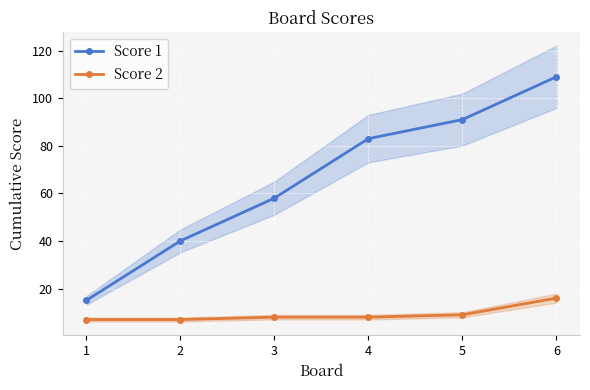

Reading left to right, transcribe all the data shown in this chart.

Score 1: 1=15	2=40	3=58	4=83	5=91	6=109
Score 2: 1=7	2=7	3=8	4=8	5=9	6=16